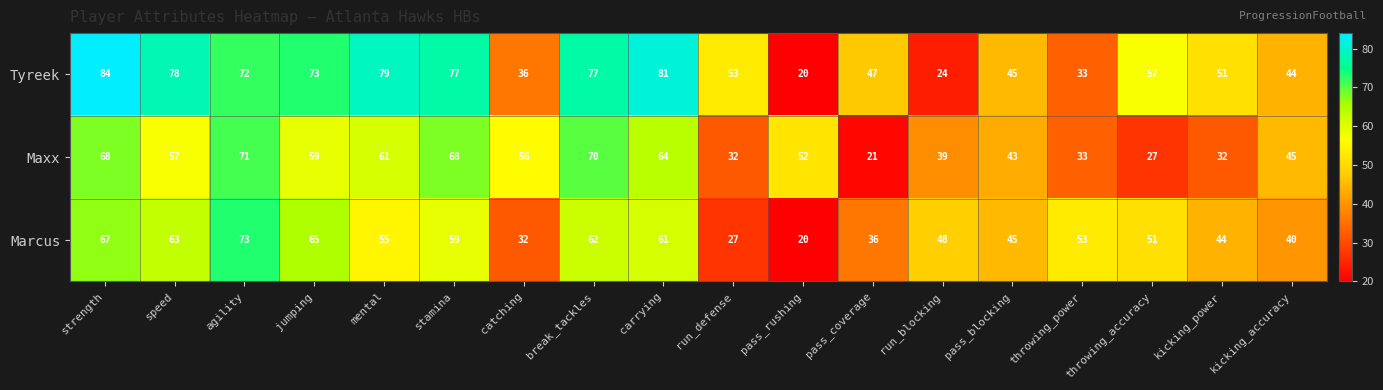

What is the minimum value shown in the chart?

20